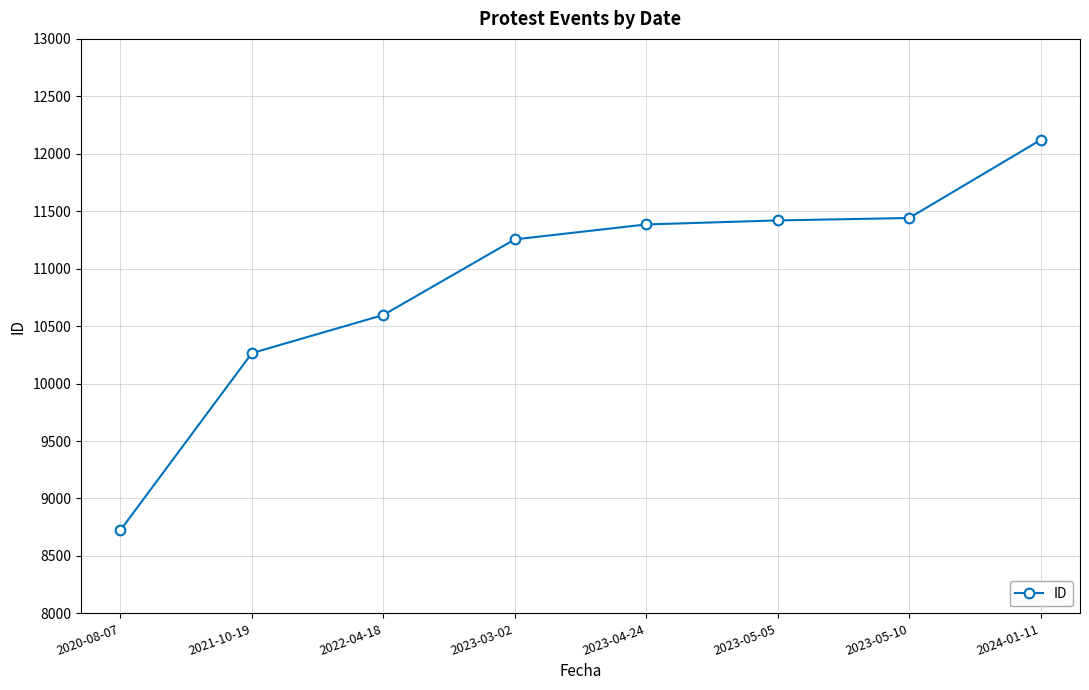

True or false: the data has more than 1 interior local peaks.

False